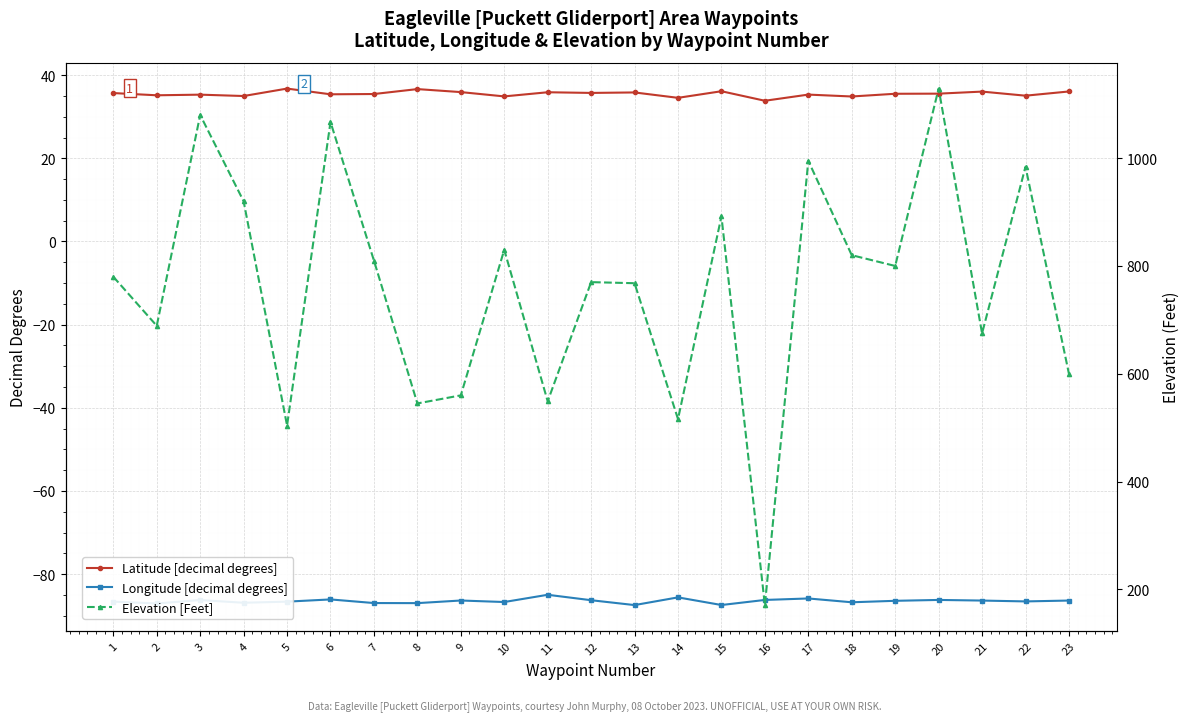

At which category is the sum across all series the highest?

20